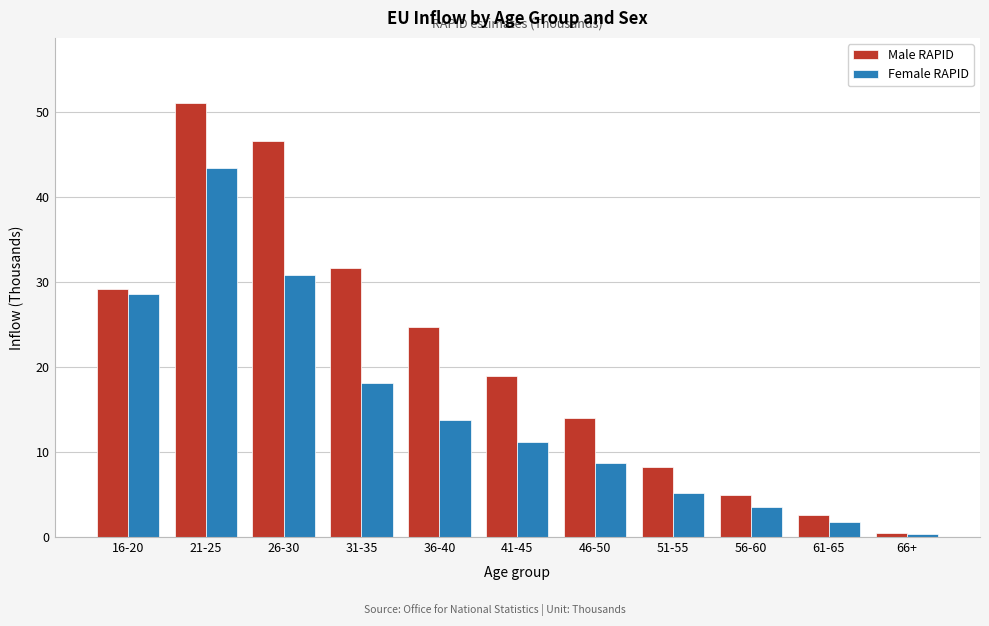

Reading left to right, list all the values displayed in this chart.

Male RAPID: 29.1	51.0	46.5	31.6	24.7	18.9	14.0	8.2	4.9	2.6	0.5
Female RAPID: 28.6	43.4	30.8	18.1	13.7	11.2	8.7	5.2	3.5	1.8	0.3